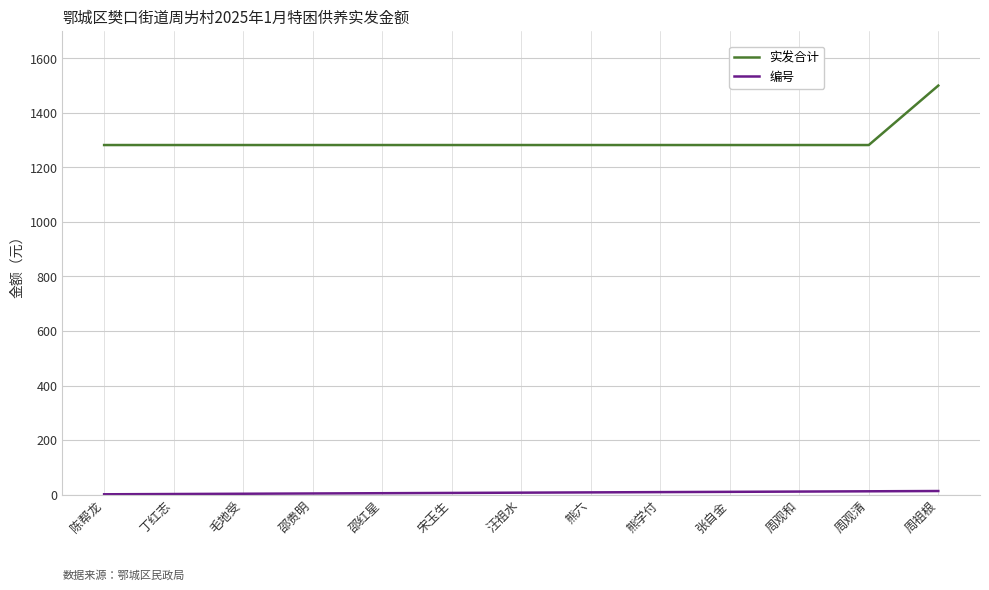

The value of 实发合计 at 丁红志 is 1282. True or false?

True